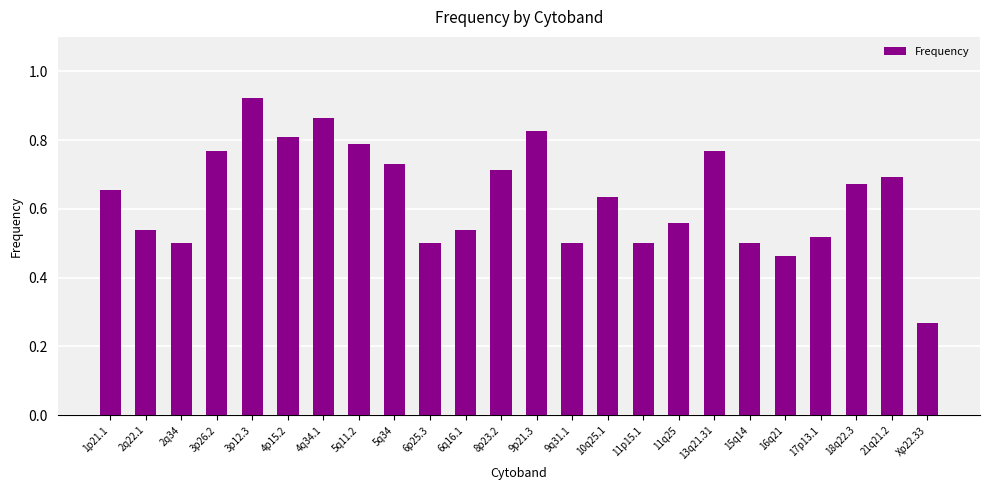

Which label corresponds to the largest value in the chart?

3p12.3